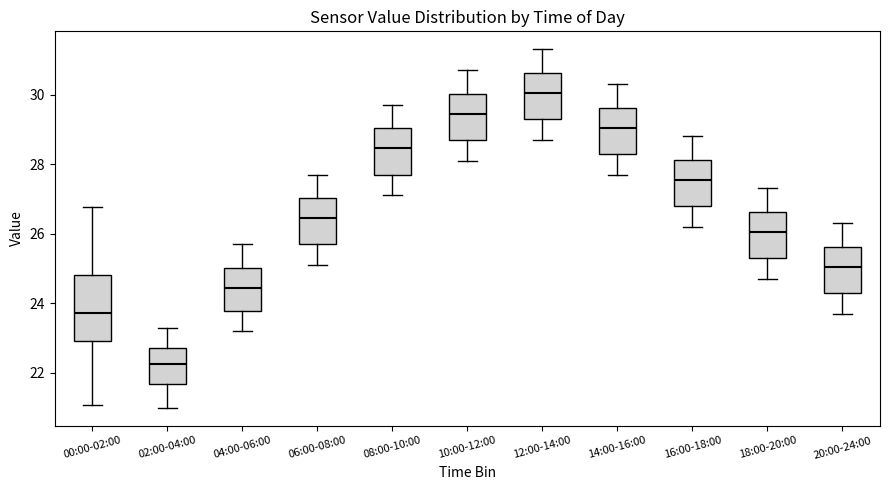

Comparing the boxes themselves (not the whiskers), which one is the tallest?

00:00-02:00